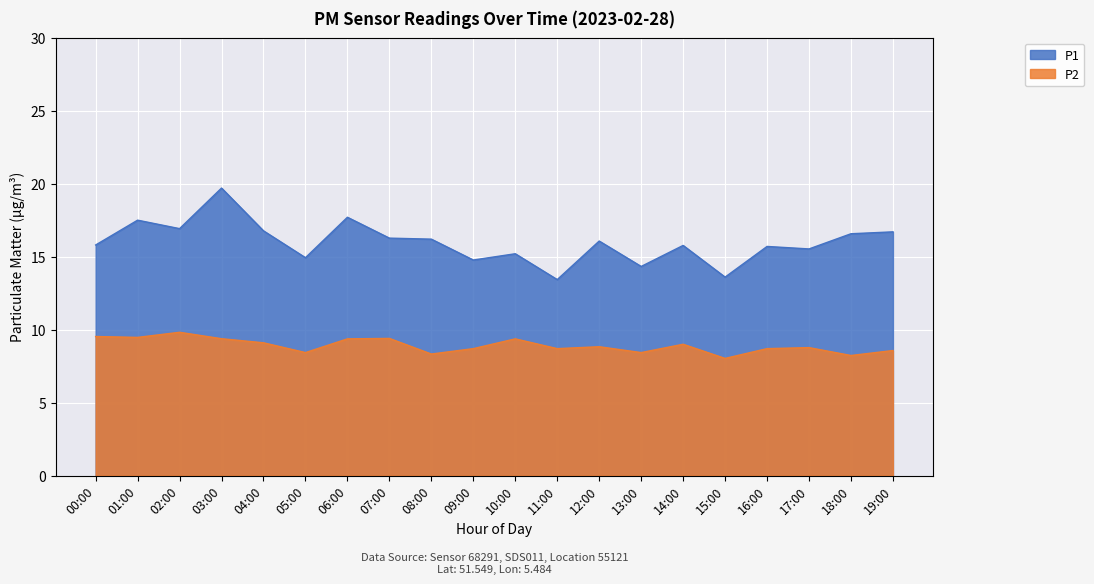

What is the difference between the second highest and second lowest values in the P2 series?

1.3